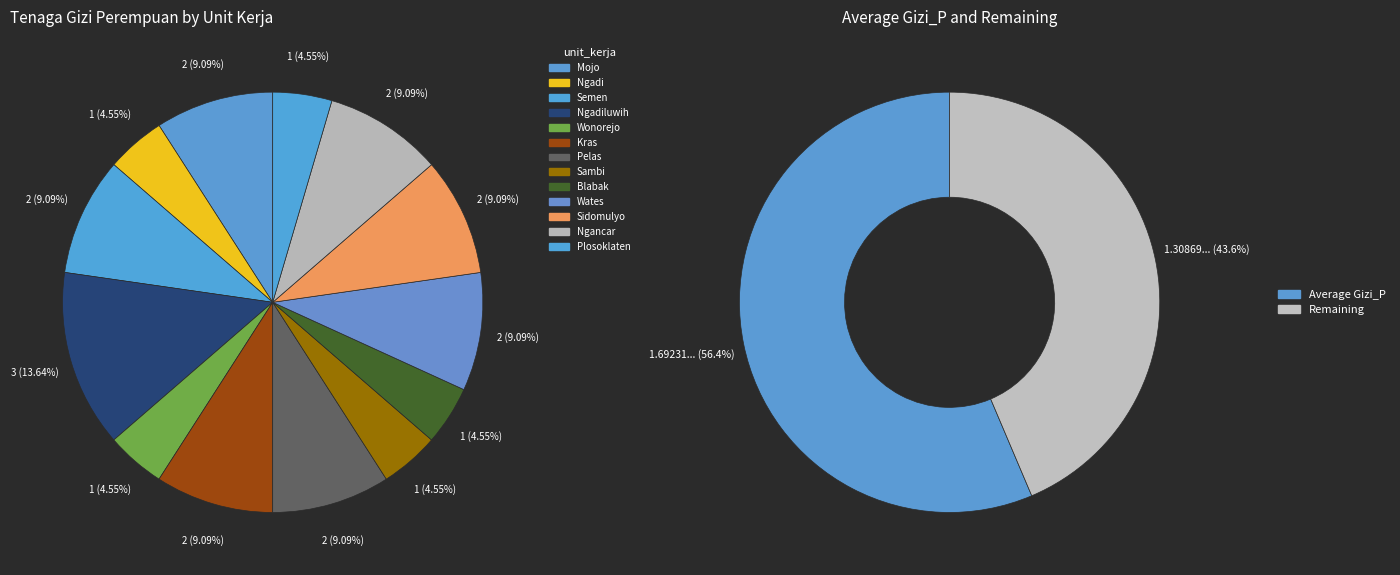

What is the largest slice in the pie chart?

Ngadiluwih